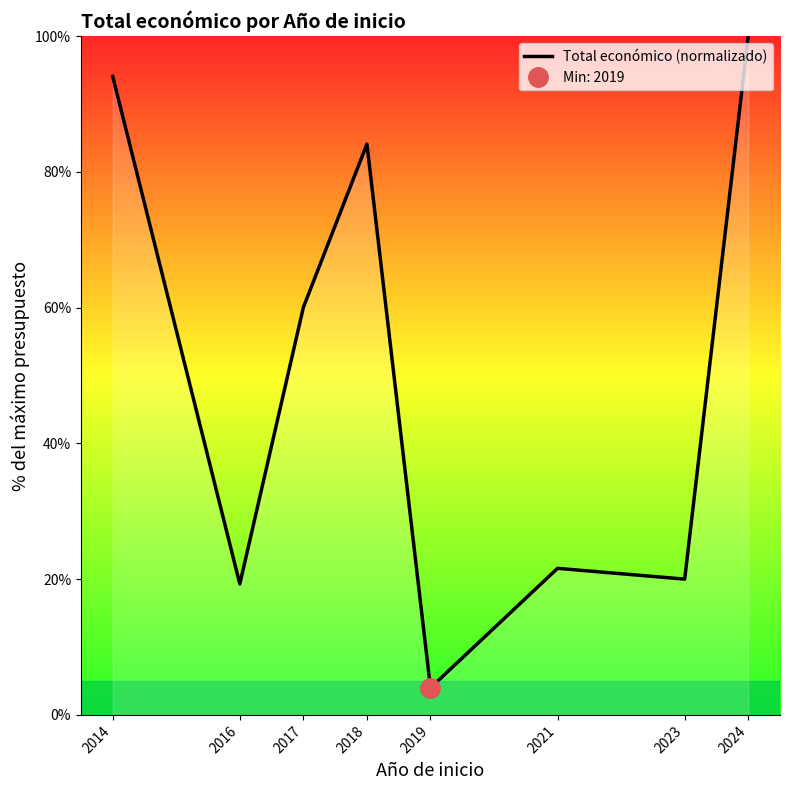

Reading left to right, transcribe all the data shown in this chart.

94.0	19.3	60.0	84.1	4.0	21.6	20.0	100.0